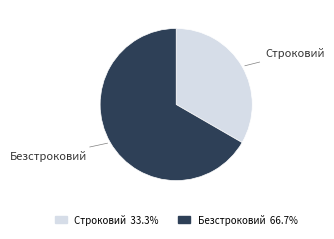

Is there any slice that represents more than half of the pie?

Yes